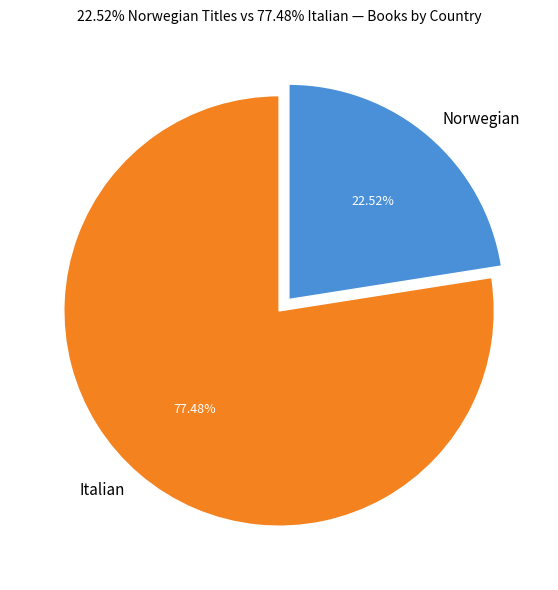

Which has a higher value, Italian or Norwegian?

Italian